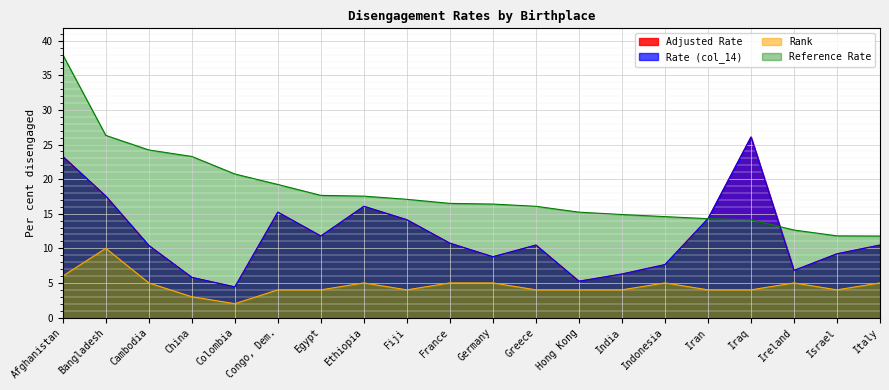

What value does the Adjusted Rate series have at Egypt?

11.8